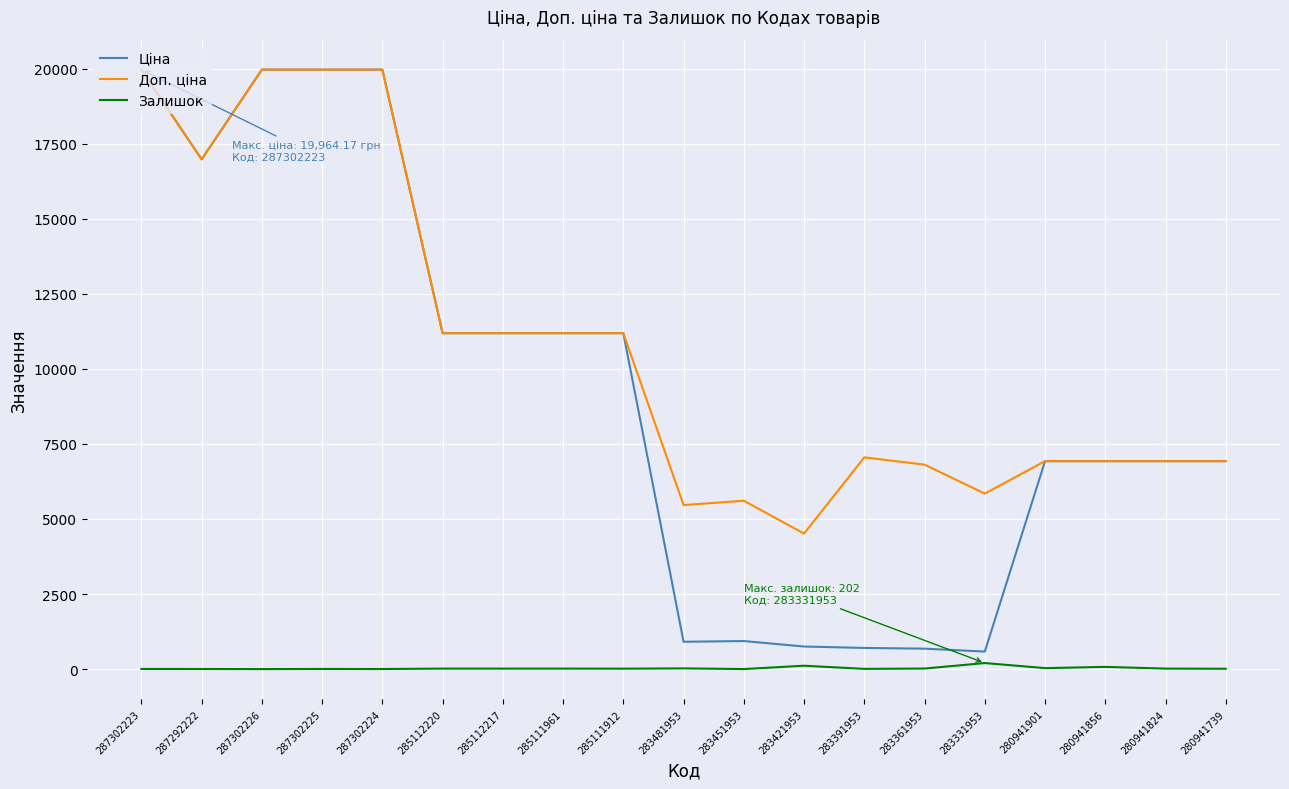

Is it true that Залишок equals 33.0 at 280941901?

True